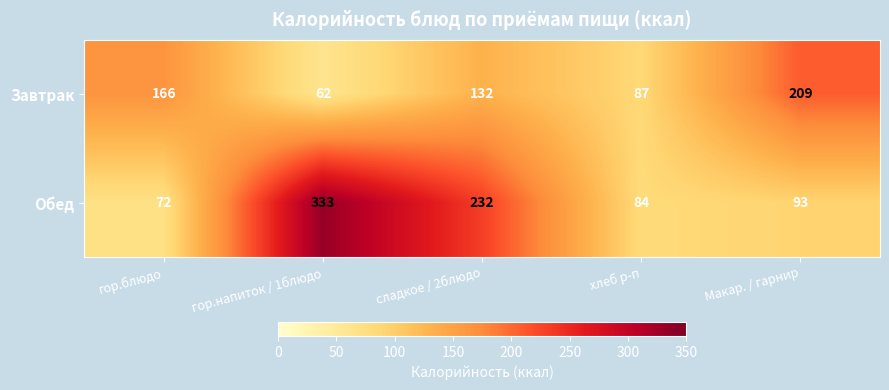

Count the Завтрак values in the range 87 to 166.

3